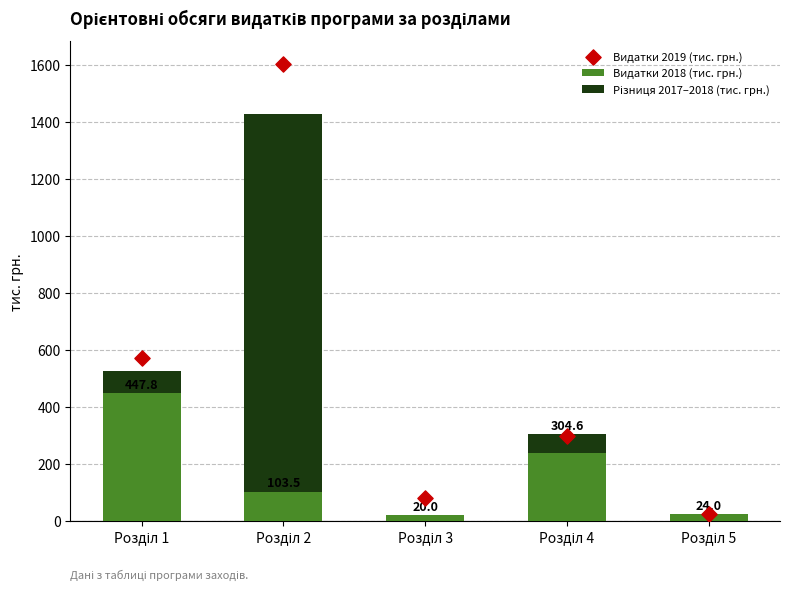

What are all the series names shown in the legend?

Видатки 2018 (тис. грн.), Різниця 2017–2018 (тис. грн.), Видатки 2019 (тис. грн.)